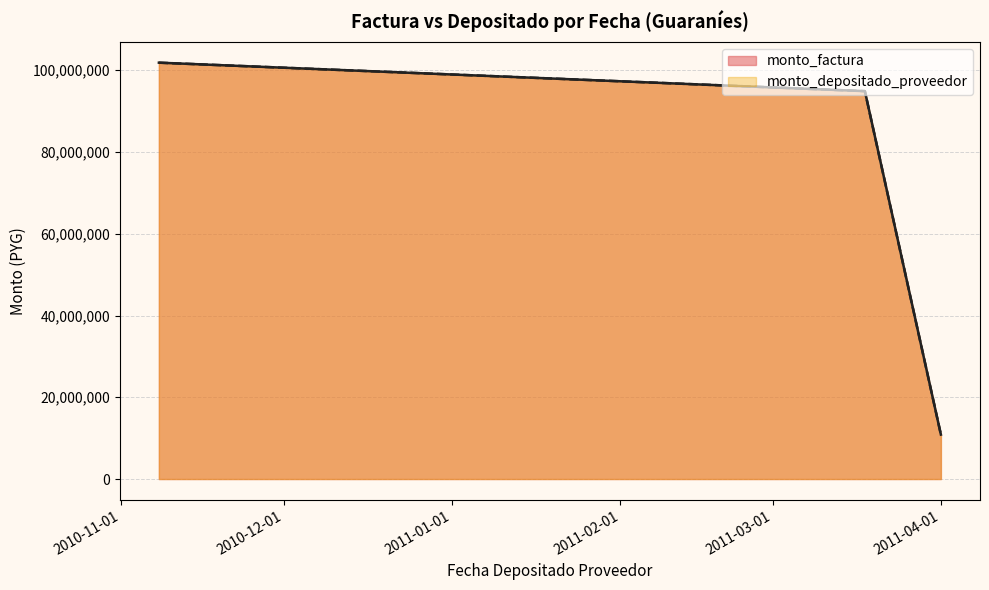

How many values in the monto_depositado_proveedor series exceed 5433250?

3